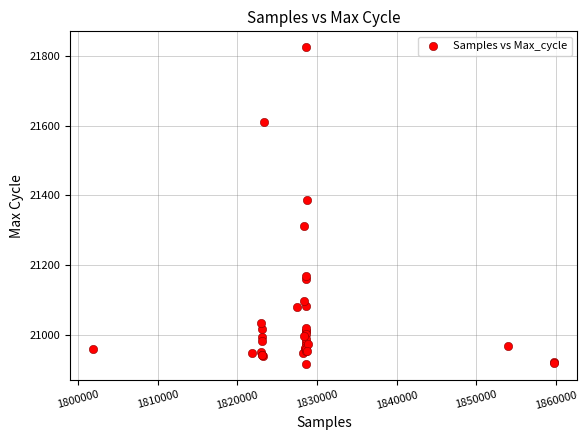

What Y value in the scatter plot is closest to 21370?

21388